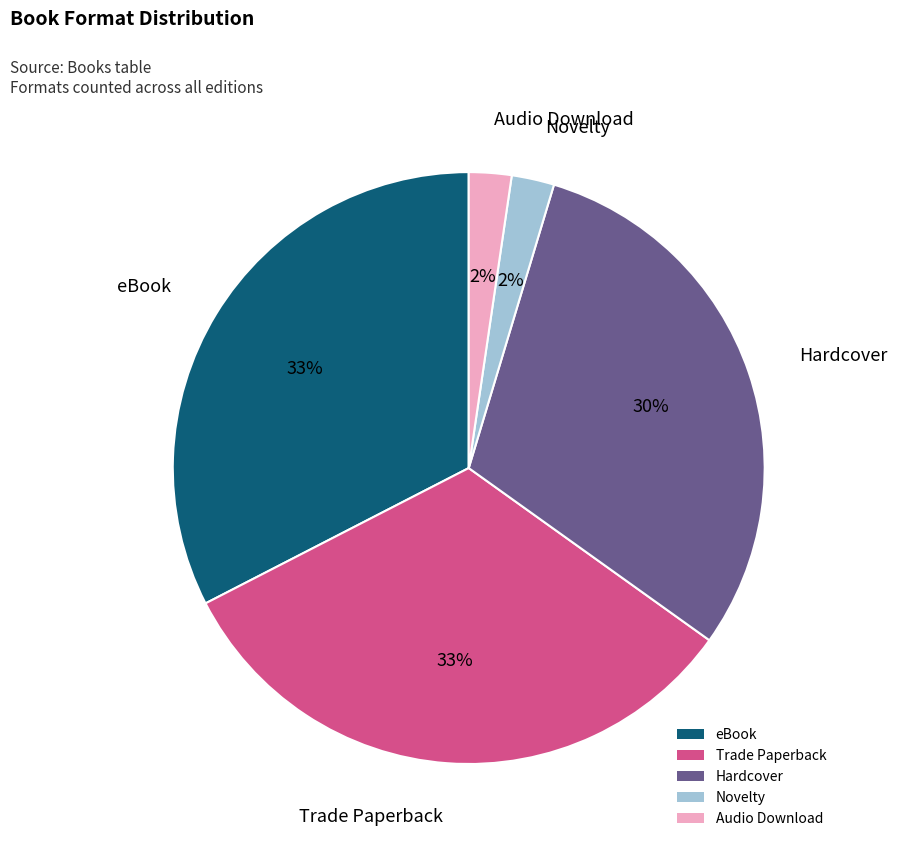

True or false: Novelty accounts for 15% of the total.

False